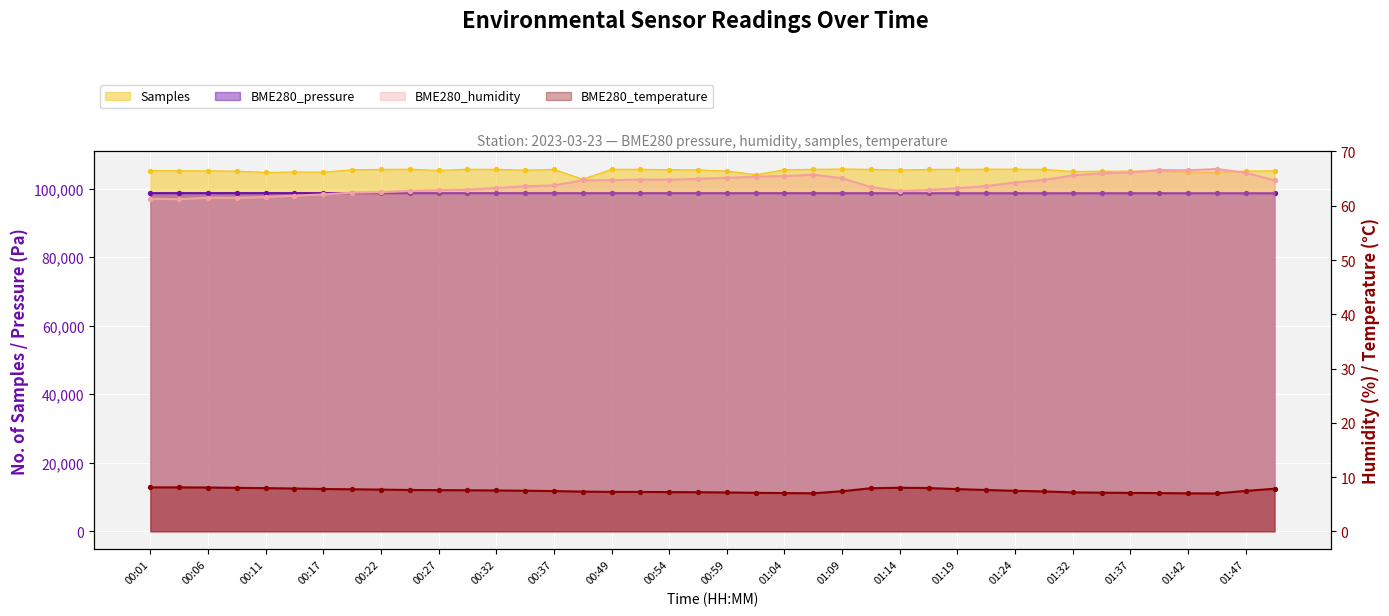

Is the value of BME280_temperature at 00:57 greater than the value of BME280_humidity at 01:27?

No